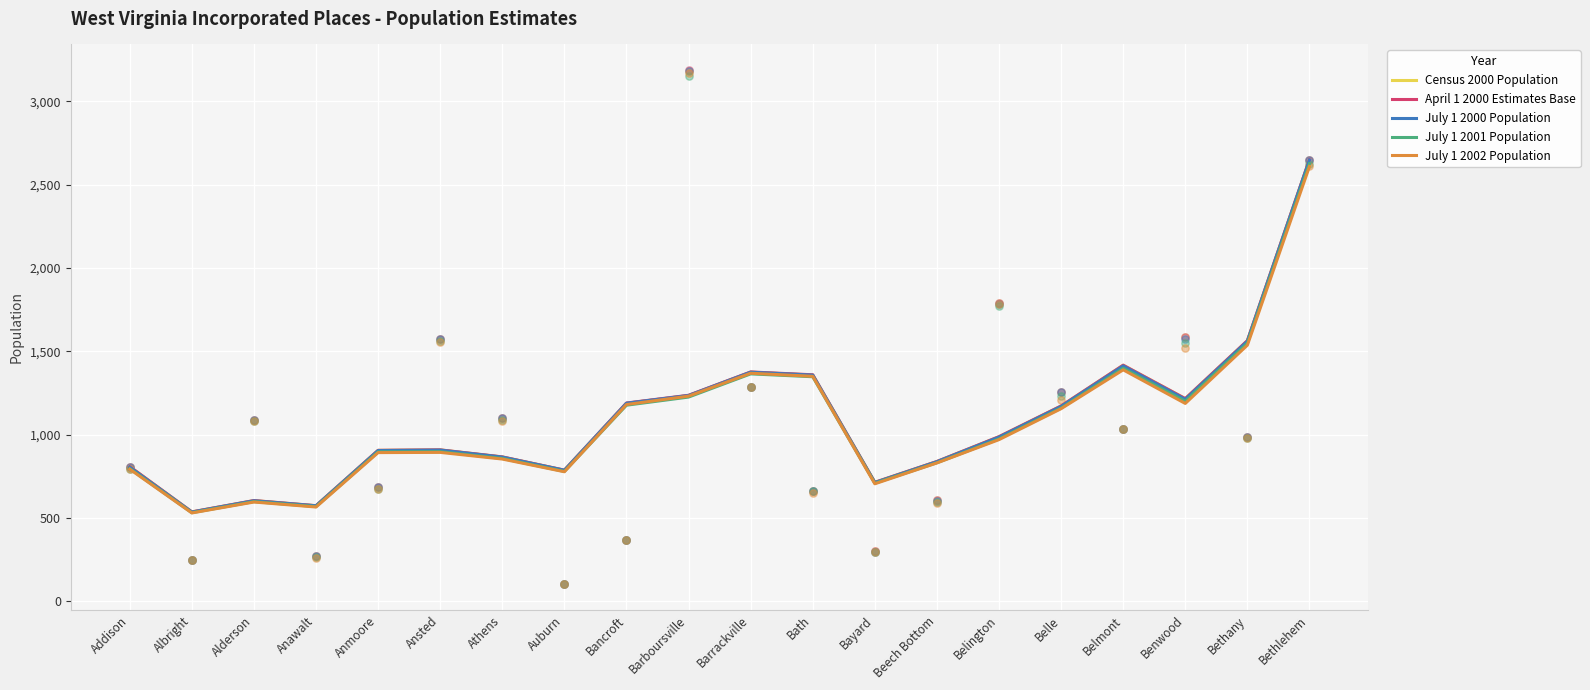

At which category is the sum across all series the highest?

Bethlehem